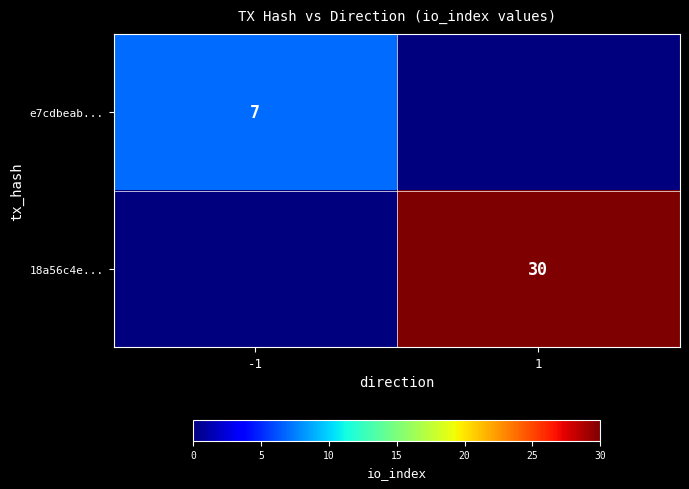

Is it true that 18a56c4e... equals 20 at 1?

False